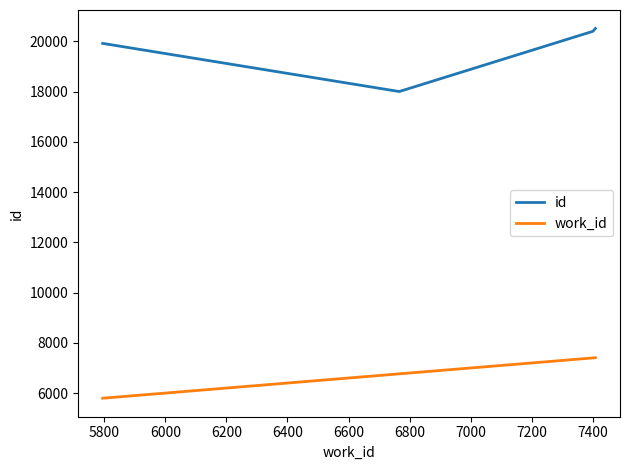

What is the difference between the second highest and minimum values in the id series?

2398